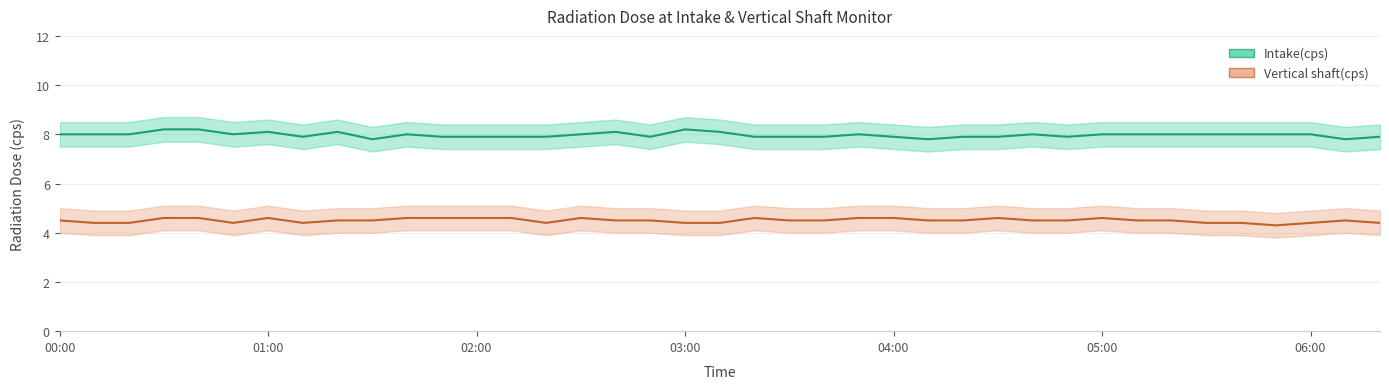

What are all the series names shown in the legend?

Intake(cps), Vertical shaft(cps)